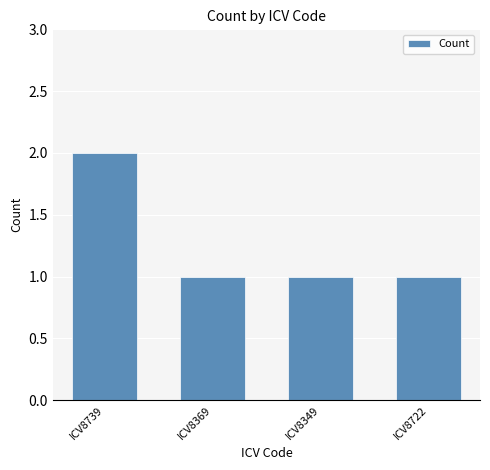

What is the label of the 3rd bar from the right?

ICV8369